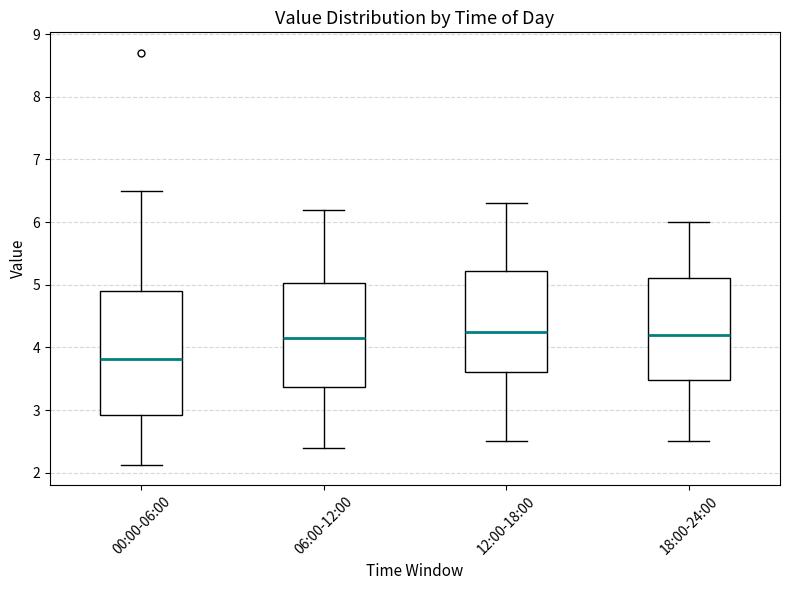

Reading left to right, transcribe this box plot: for each box, give where its median line is, the range the box spans, and where its two whiskers end, as read against the y-axis. The values are not printed on the chart, so give them approximately, as read against the axis.

00:00-06:00: median 3.8, box 2.9 to 4.9, whiskers 2.1 to 6.5
06:00-12:00: median 4.2, box 3.4 to 5.0, whiskers 2.4 to 6.2
12:00-18:00: median 4.3, box 3.6 to 5.2, whiskers 2.5 to 6.3
18:00-24:00: median 4.2, box 3.5 to 5.1, whiskers 2.5 to 6.0